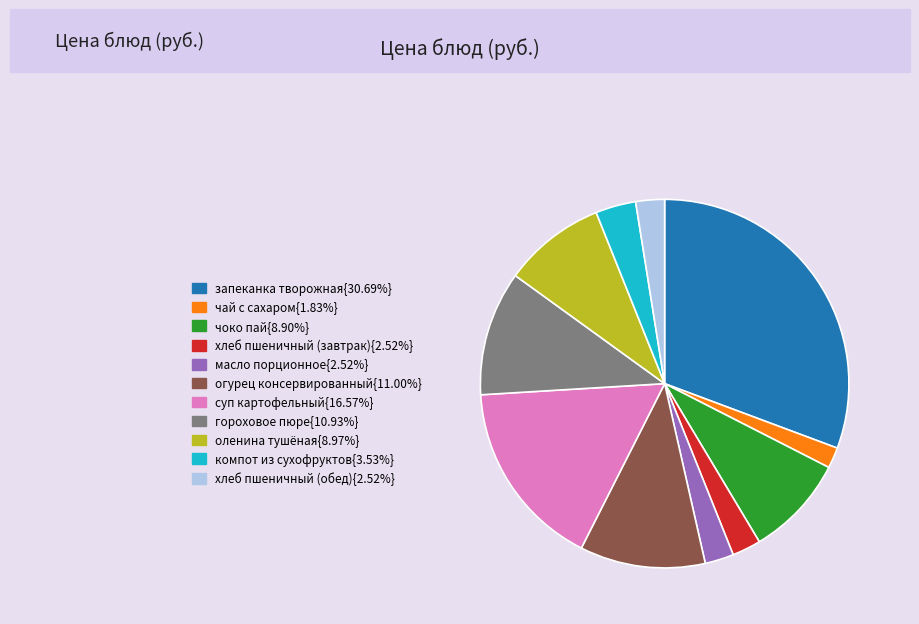

Does any single category account for the majority?

No